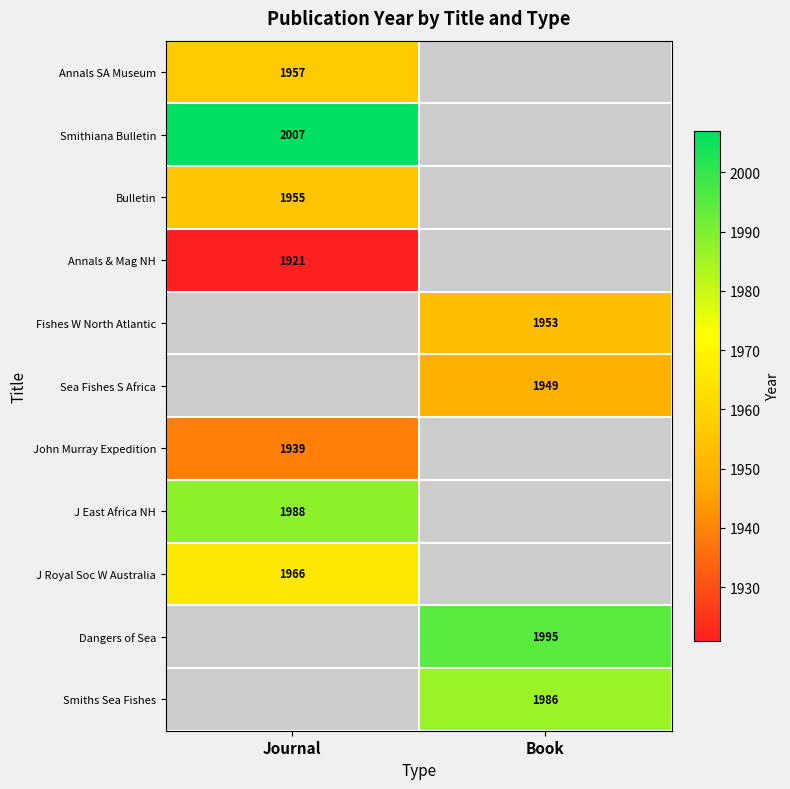

What is the spread (max minus min) of values at Journal?

86.0